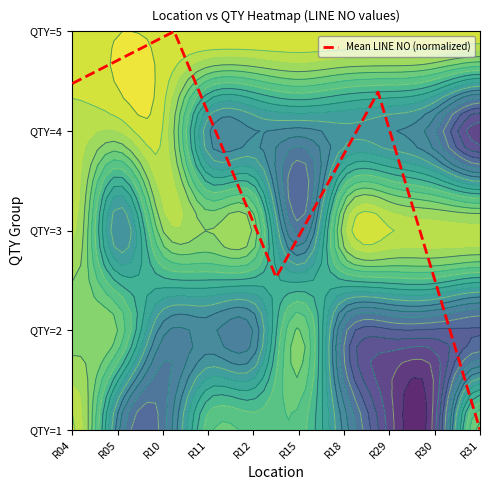

Reading left to right, list all the values displayed in this chart.

3.5	4.0	1.5	3.4	0.0